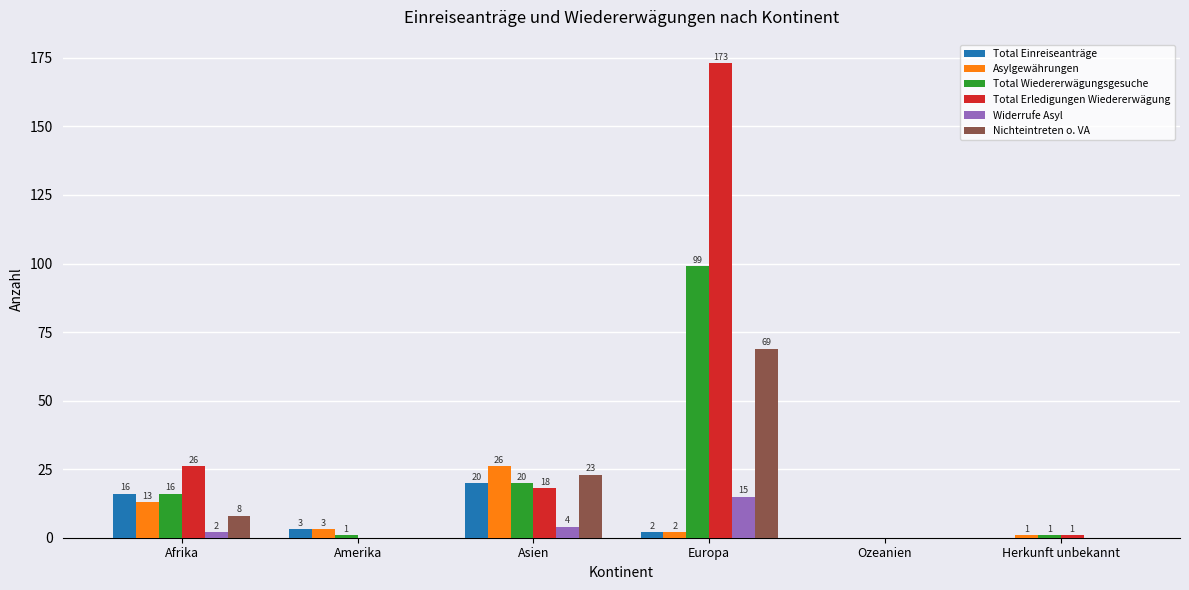

Reading left to right, list all the values displayed in this chart.

Total Einreiseanträge: Afrika=16	Amerika=3	Asien=20	Europa=2	Ozeanien=0	Herkunft unbekannt=0
Asylgewährungen: Afrika=13	Amerika=3	Asien=26	Europa=2	Ozeanien=0	Herkunft unbekannt=1
Total Wiedererwägungsgesuche: Afrika=16	Amerika=1	Asien=20	Europa=99	Ozeanien=0	Herkunft unbekannt=1
Total Erledigungen Wiedererwägung: Afrika=26	Amerika=0	Asien=18	Europa=173	Ozeanien=0	Herkunft unbekannt=1
Widerrufe Asyl: Afrika=2	Amerika=0	Asien=4	Europa=15	Ozeanien=0	Herkunft unbekannt=0
Nichteintreten o. VA: Afrika=8	Amerika=0	Asien=23	Europa=69	Ozeanien=0	Herkunft unbekannt=0